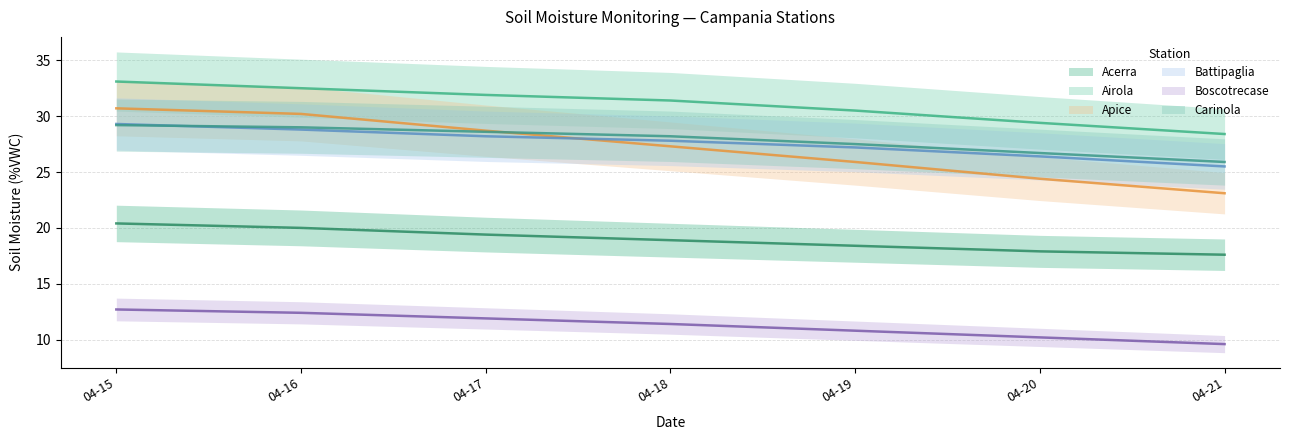

True or false: Airola and Acerra intersect in this chart.

False